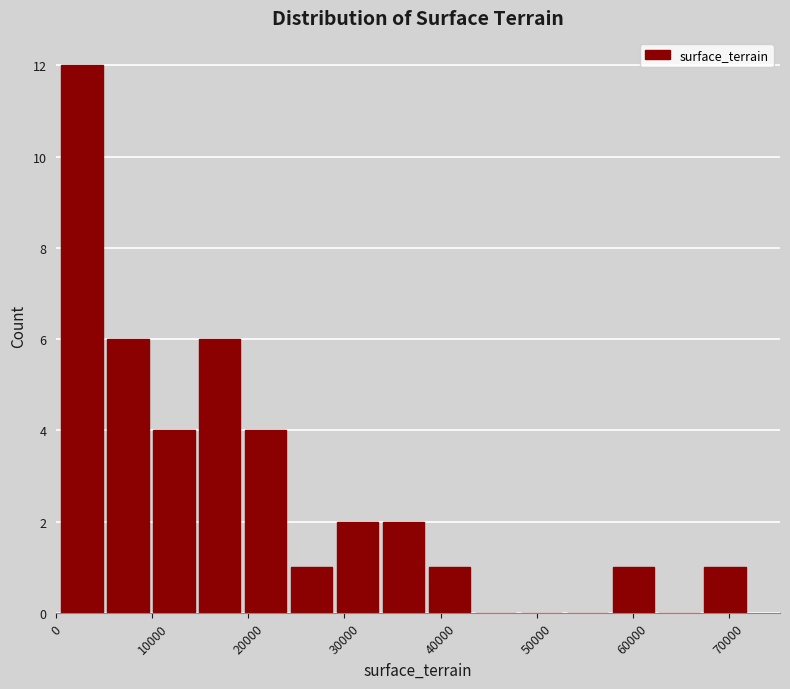

Which range on the x-axis has the tallest bar?

0 to 5000